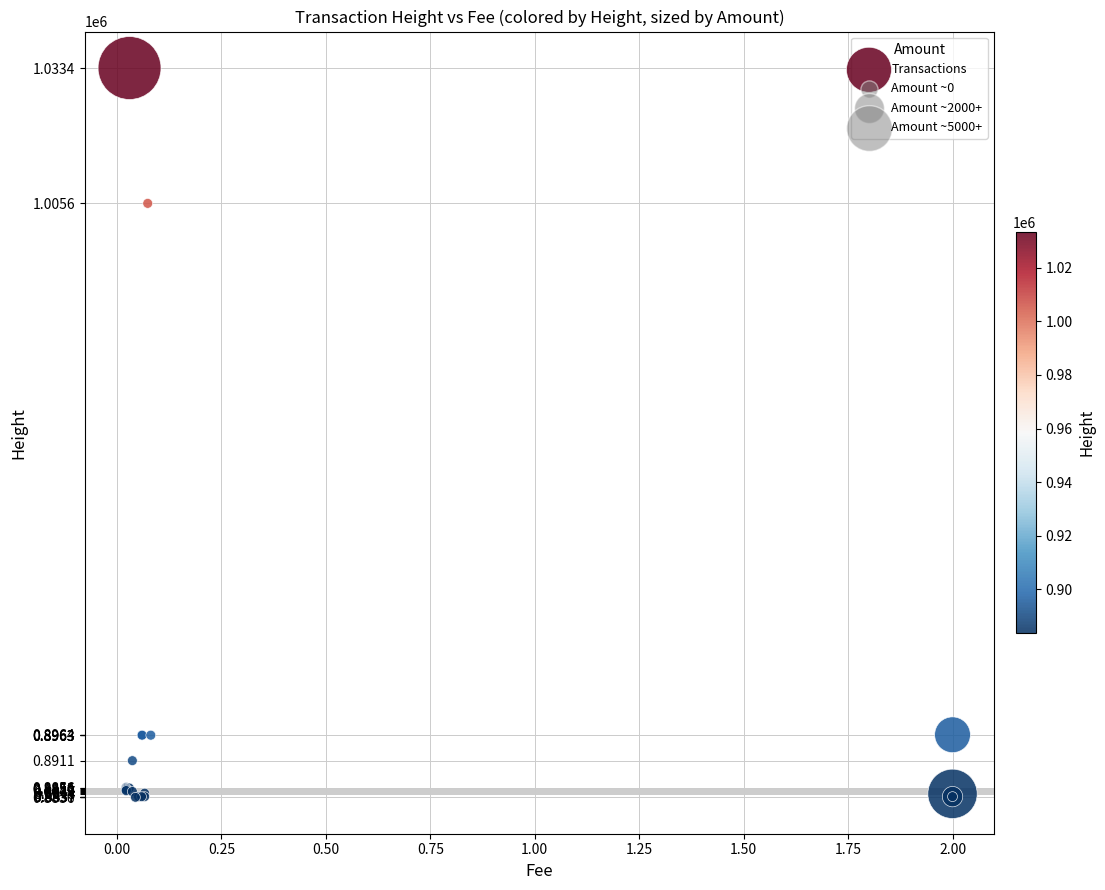

What Y value in the scatter plot is closest to 958469?

1005561